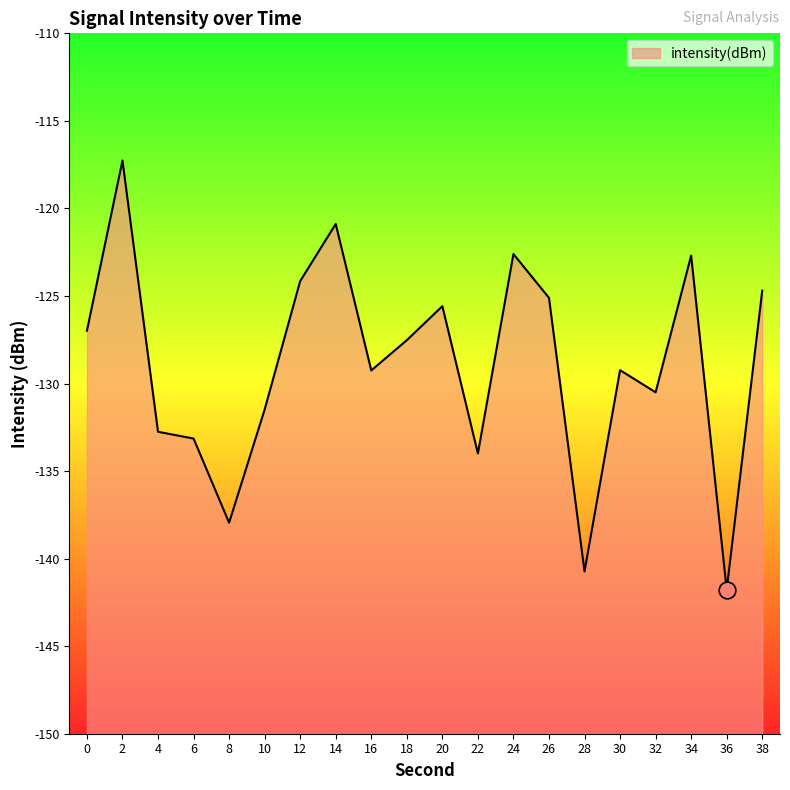

True or false: the data shows -178.8 at 12.

False